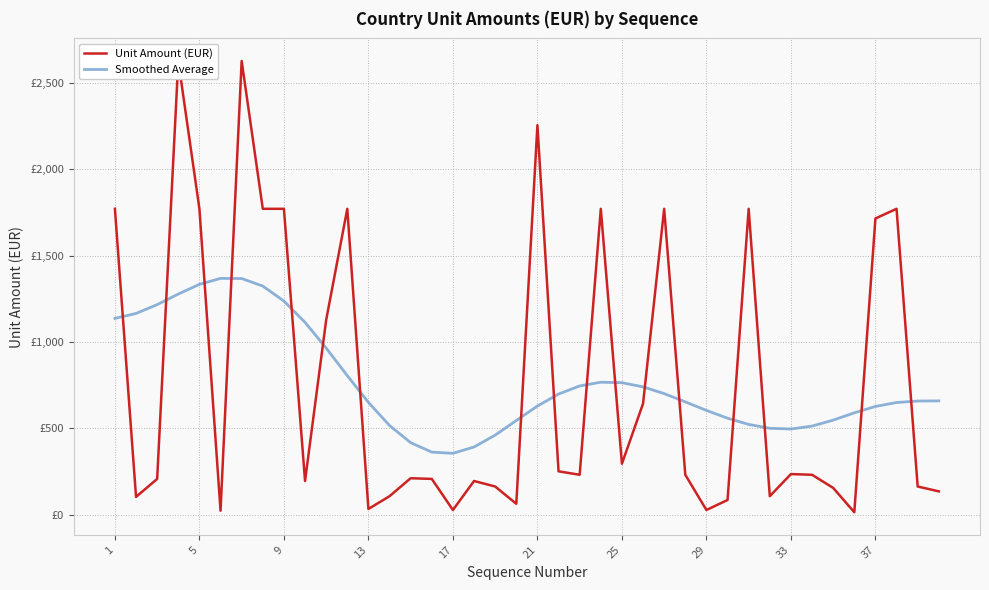

What is the average value of the Unit Amount (EUR) series?

766.7